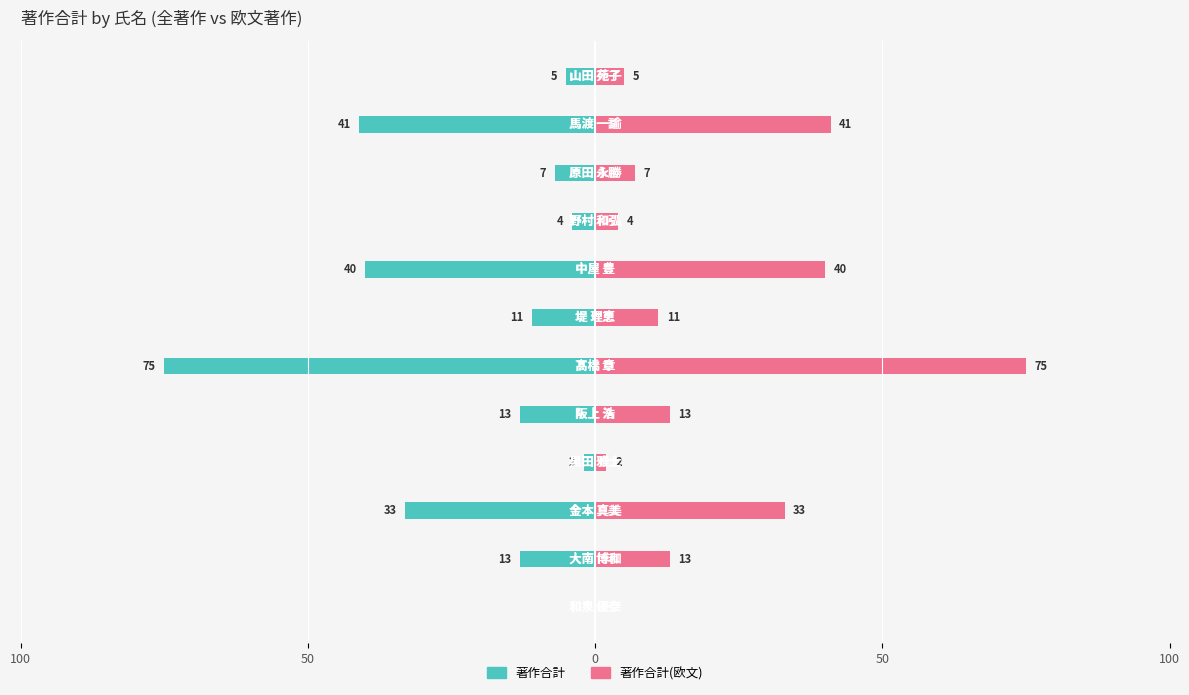

Which series changed the most between 7 and 9?

著作合計